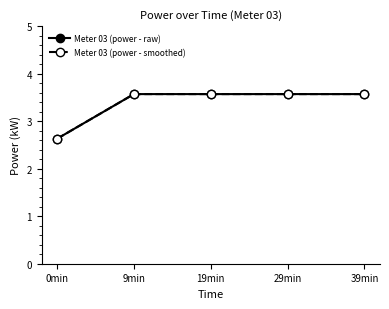

Between 9min and 29min, which series saw the biggest shift?

Meter 03 (power - raw)